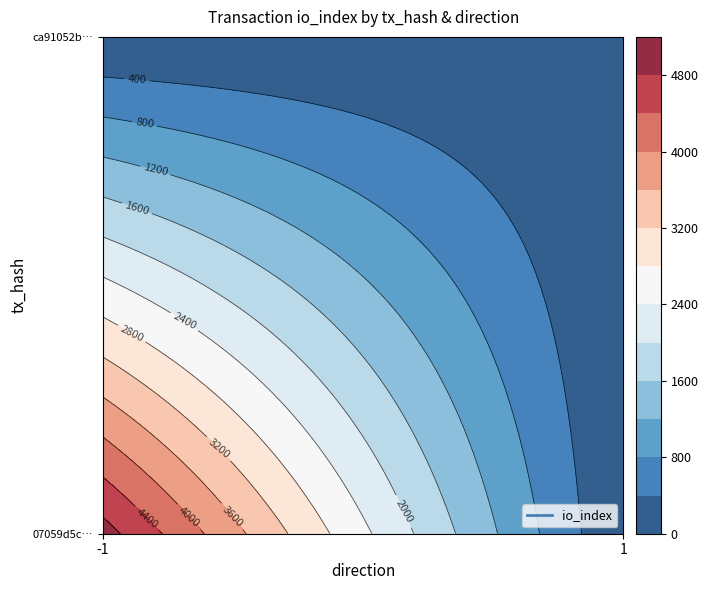

What is the highest value of the ca91052b9bd3653ac4c735f2ab8cbee6a9af335 series?

6